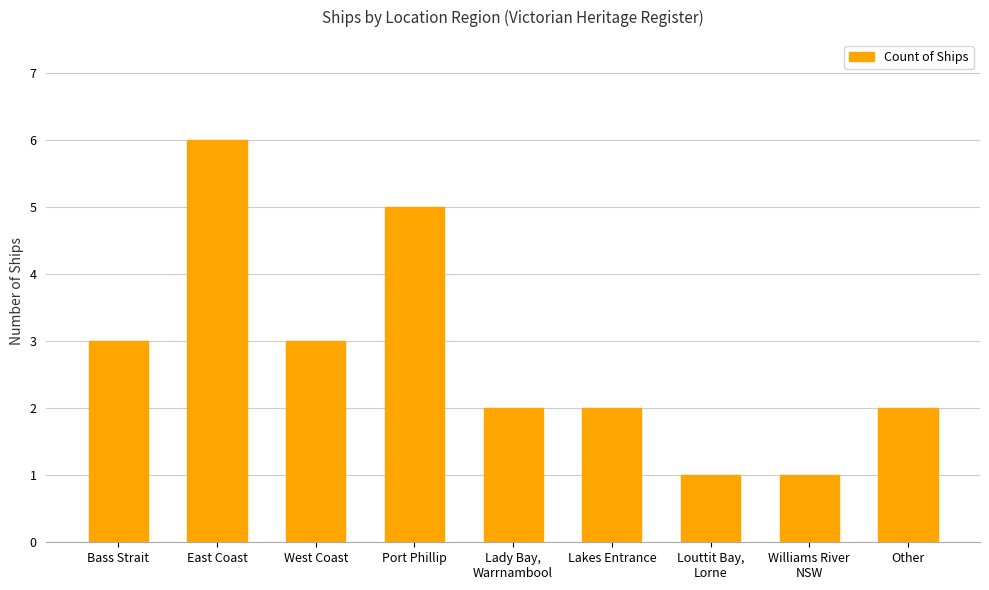

How many bars are there in total?

9